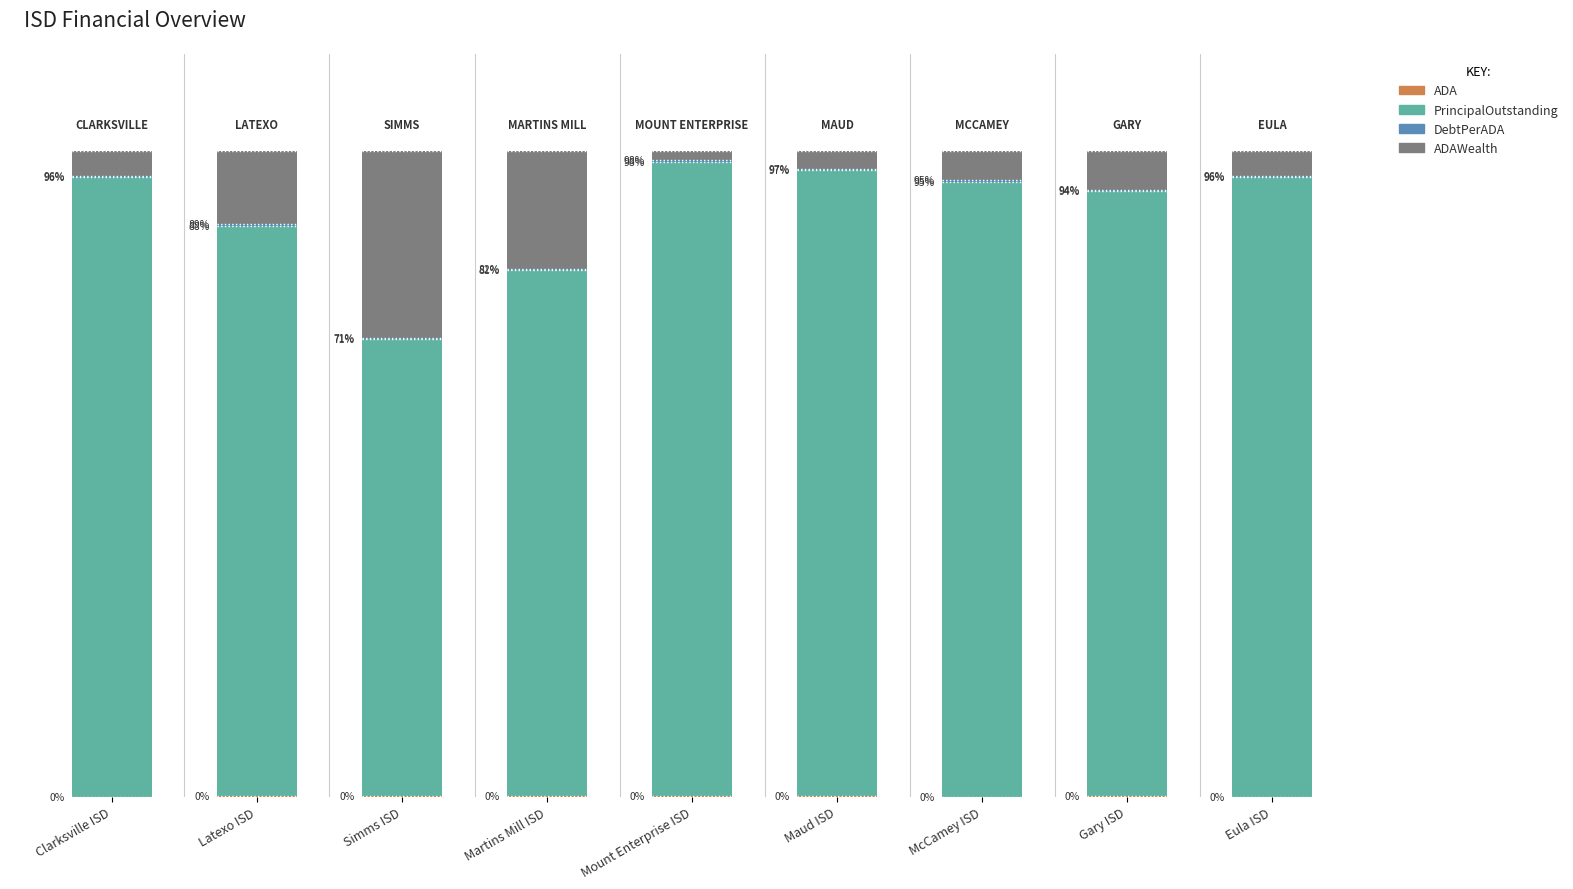

What is the label of the 6th bar from the right?

Martins Mill ISD